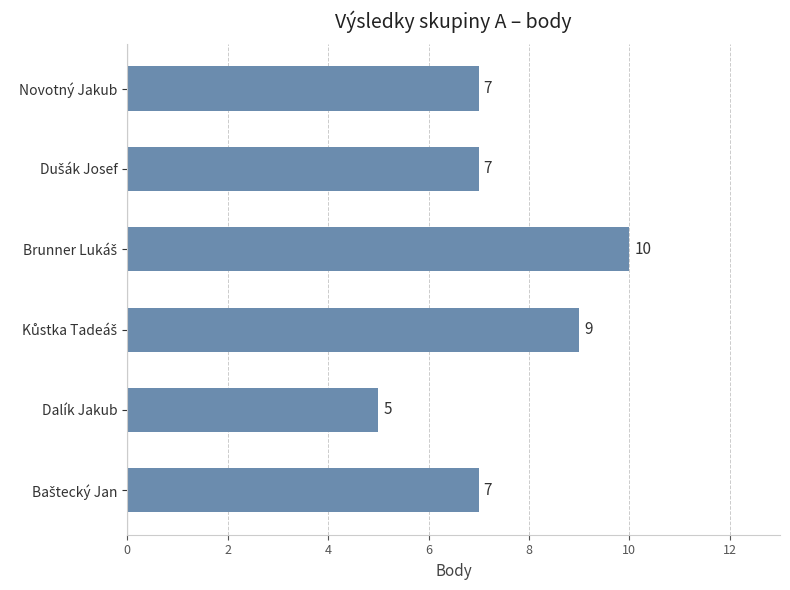

What is the value of the 6th bar from the top?

7